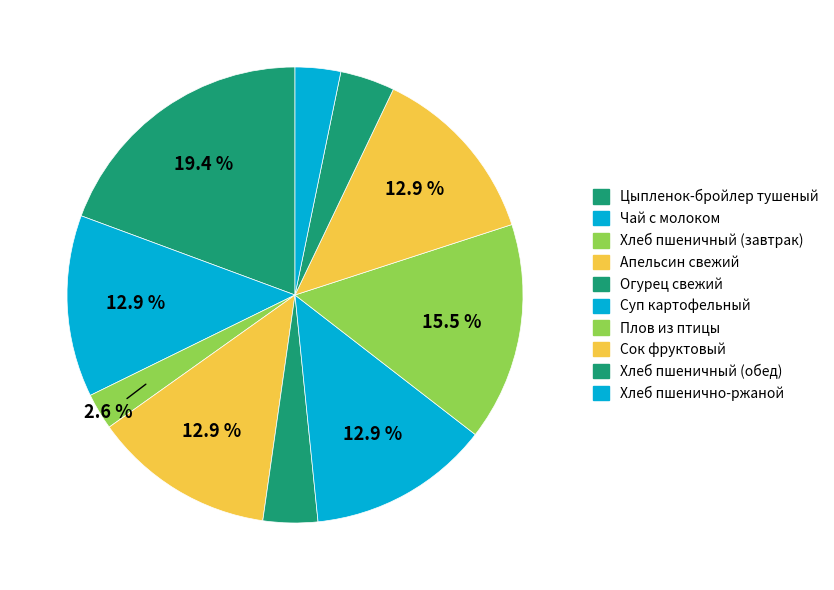

What percentage is the Чай с молоком slice, to the nearest percent?

13%